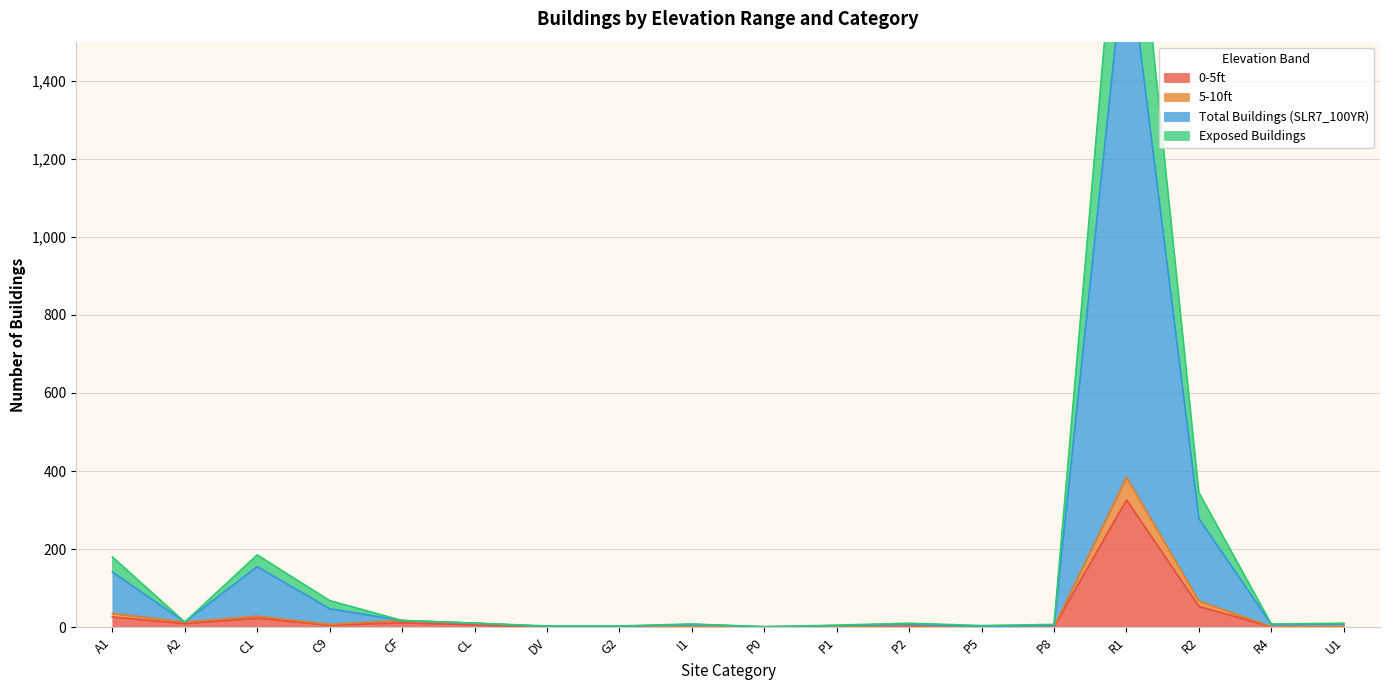

At how many categories does at least one series exceed 692?

1